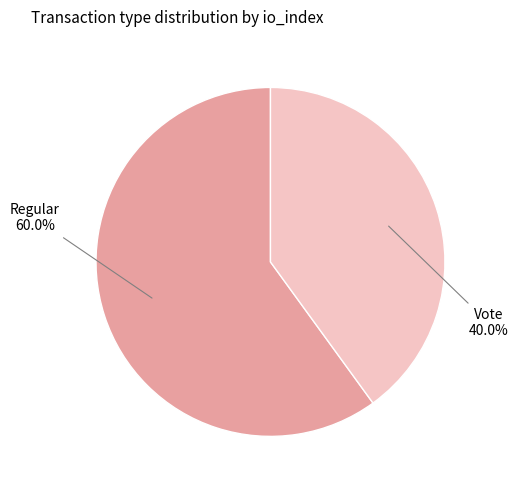

Does any single category account for the majority?

Yes